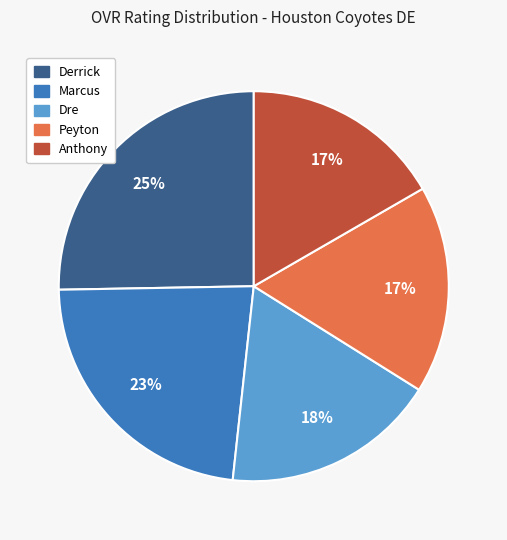

To the nearest percent, what percentage of the pie is Dre?

18%